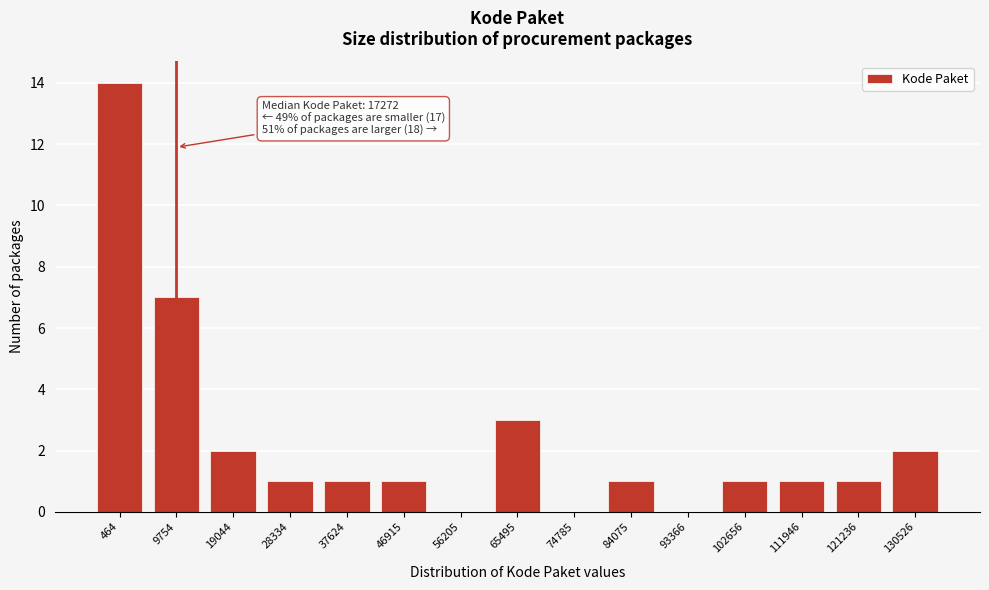

Reading right to left, extract all data points from this chart.

130526=2	121236=1	111946=1	102656=1	93366=0	84075=1	74785=0	65495=3	56205=0	46915=1	37624=1	28334=1	19044=2	9754=7	464=14